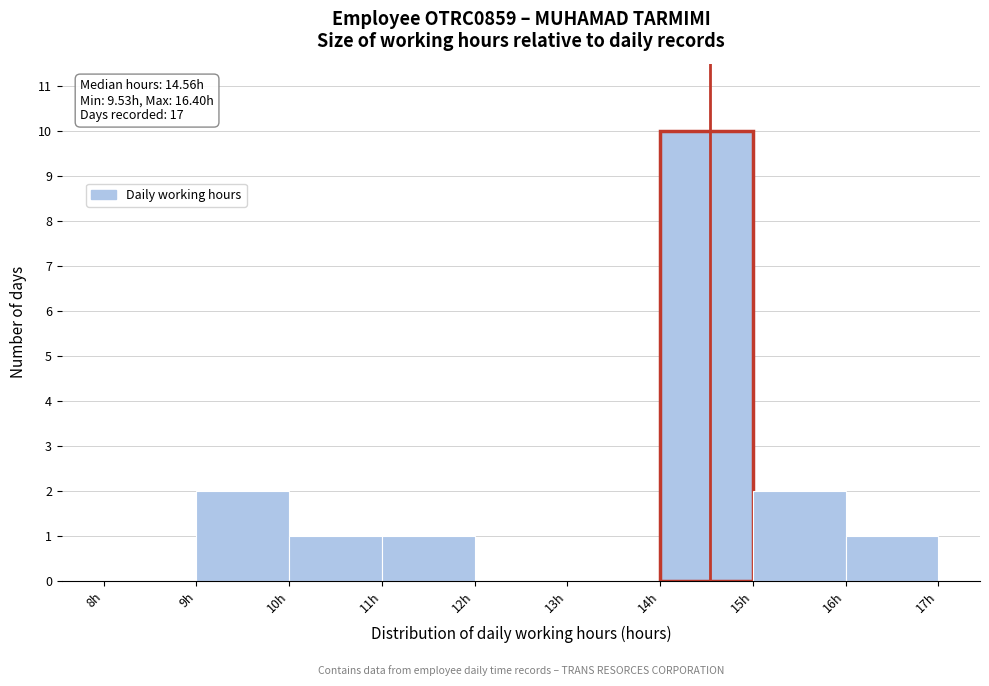

Over which range of the x-axis is the bar tallest?

14 to 15